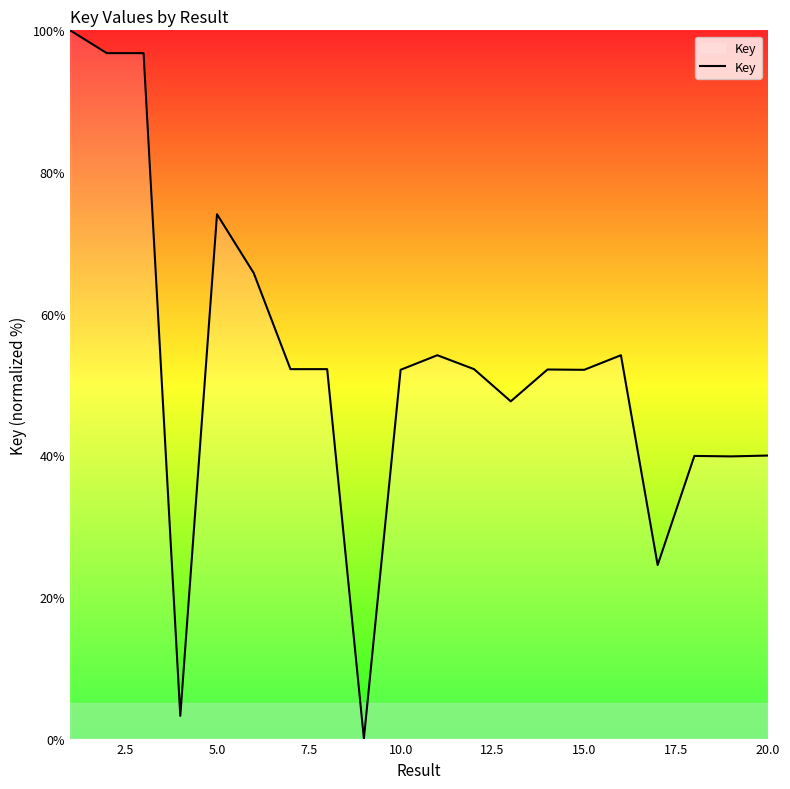

What is the difference between the maximum and minimum values?

100.0